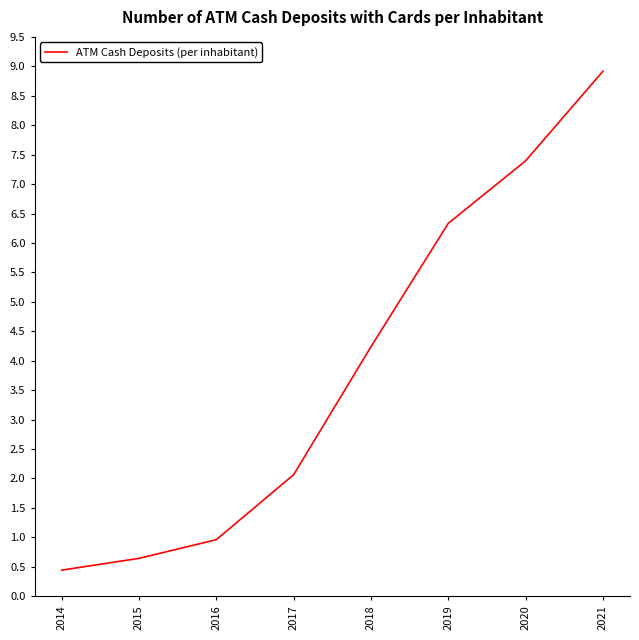

Reading left to right, list all the values displayed in this chart.

0.4	0.6	1.0	2.1	4.2	6.3	7.4	8.9